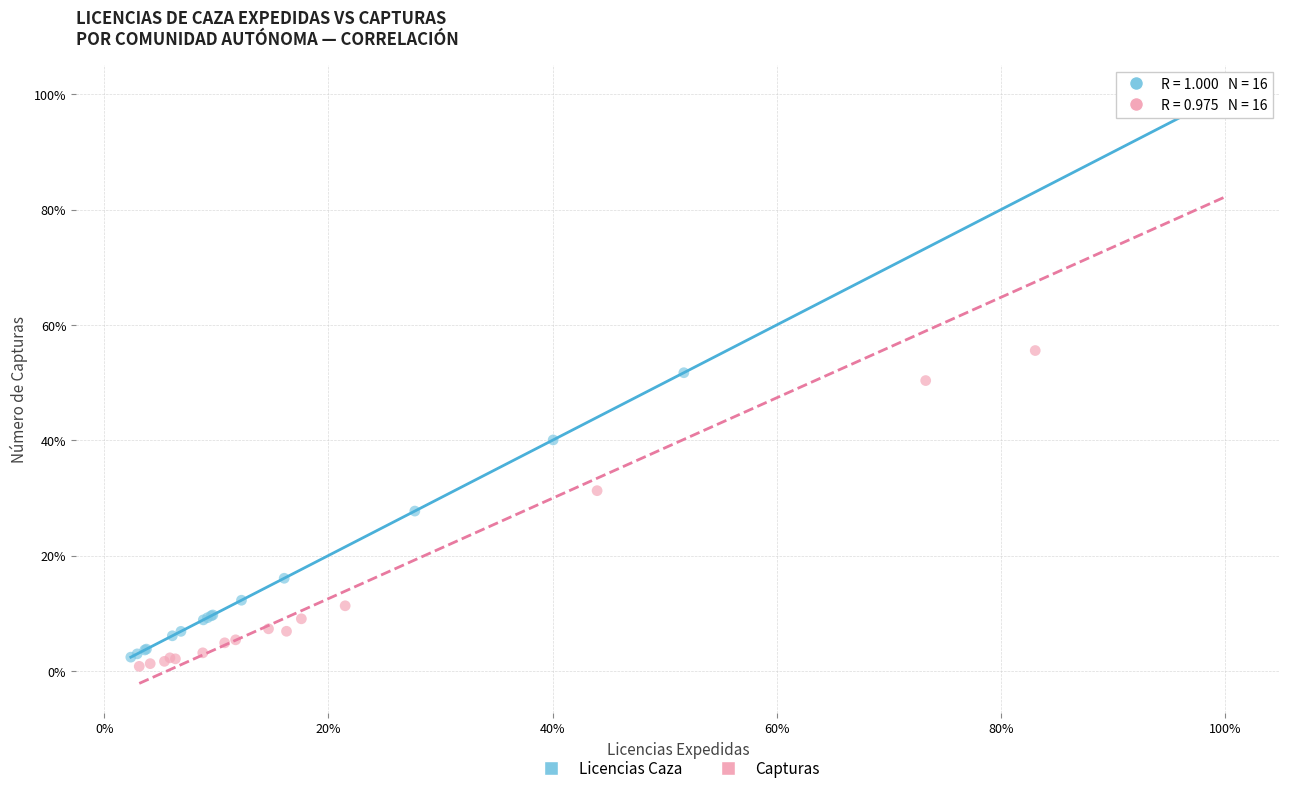

Which series reaches the minimum Y coordinate?

Capturas